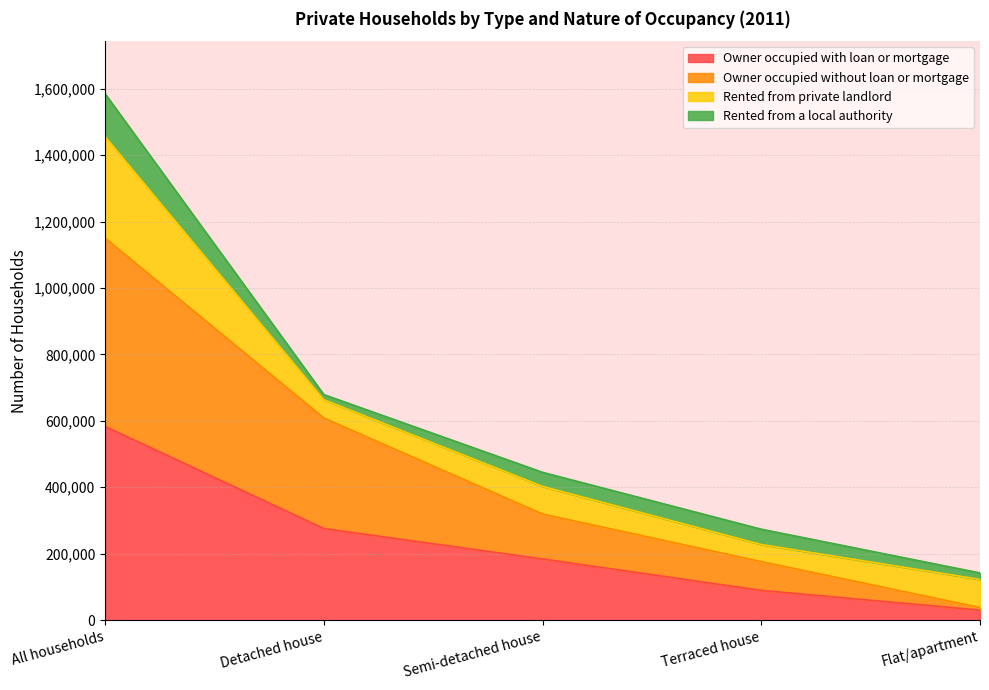

True or false: Owner occupied with loan or mortgage has more than 1 points higher than both neighbors.

False